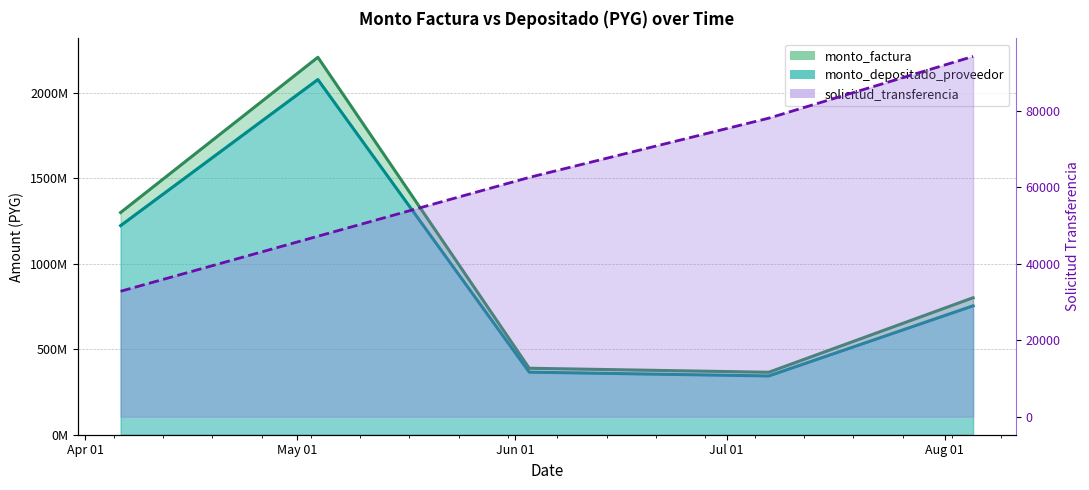

What position from the left is 2021-05-04?

2